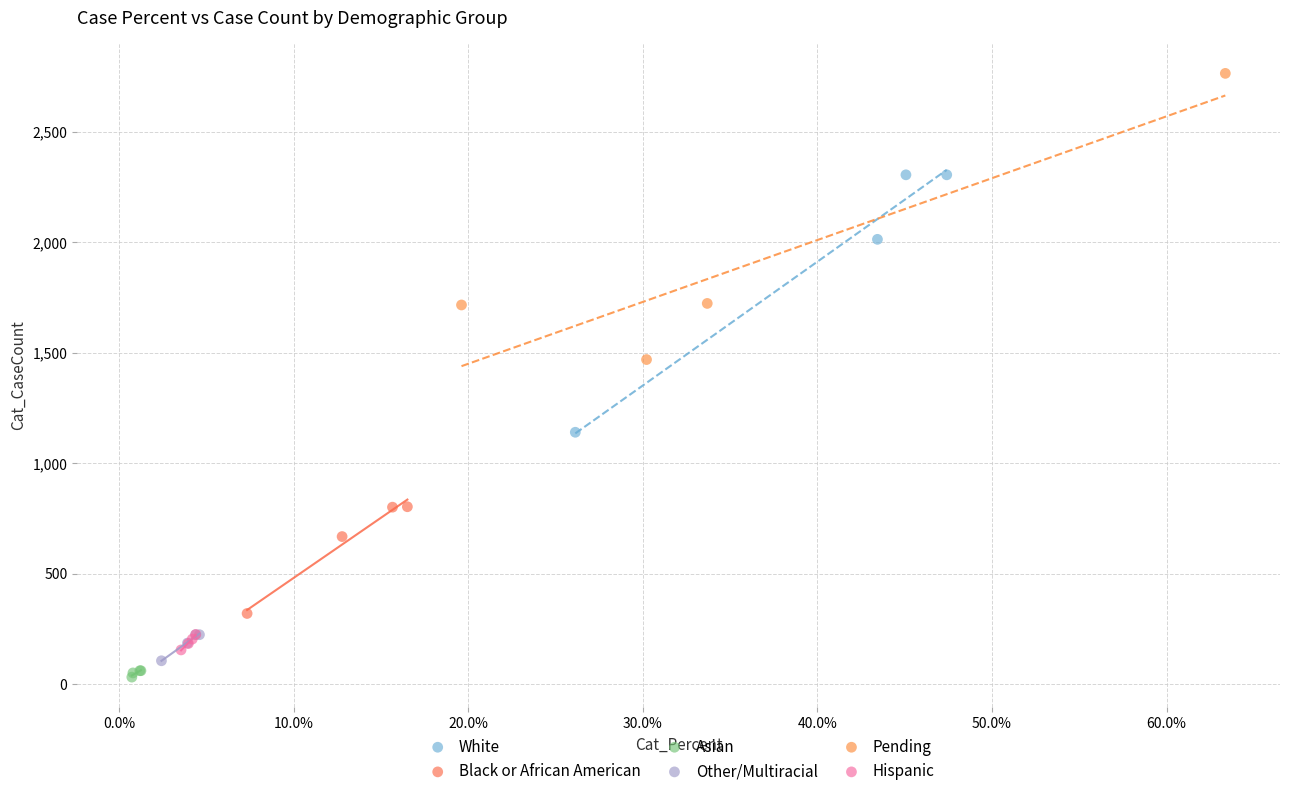

Which series contains the highest Y value?

Pending